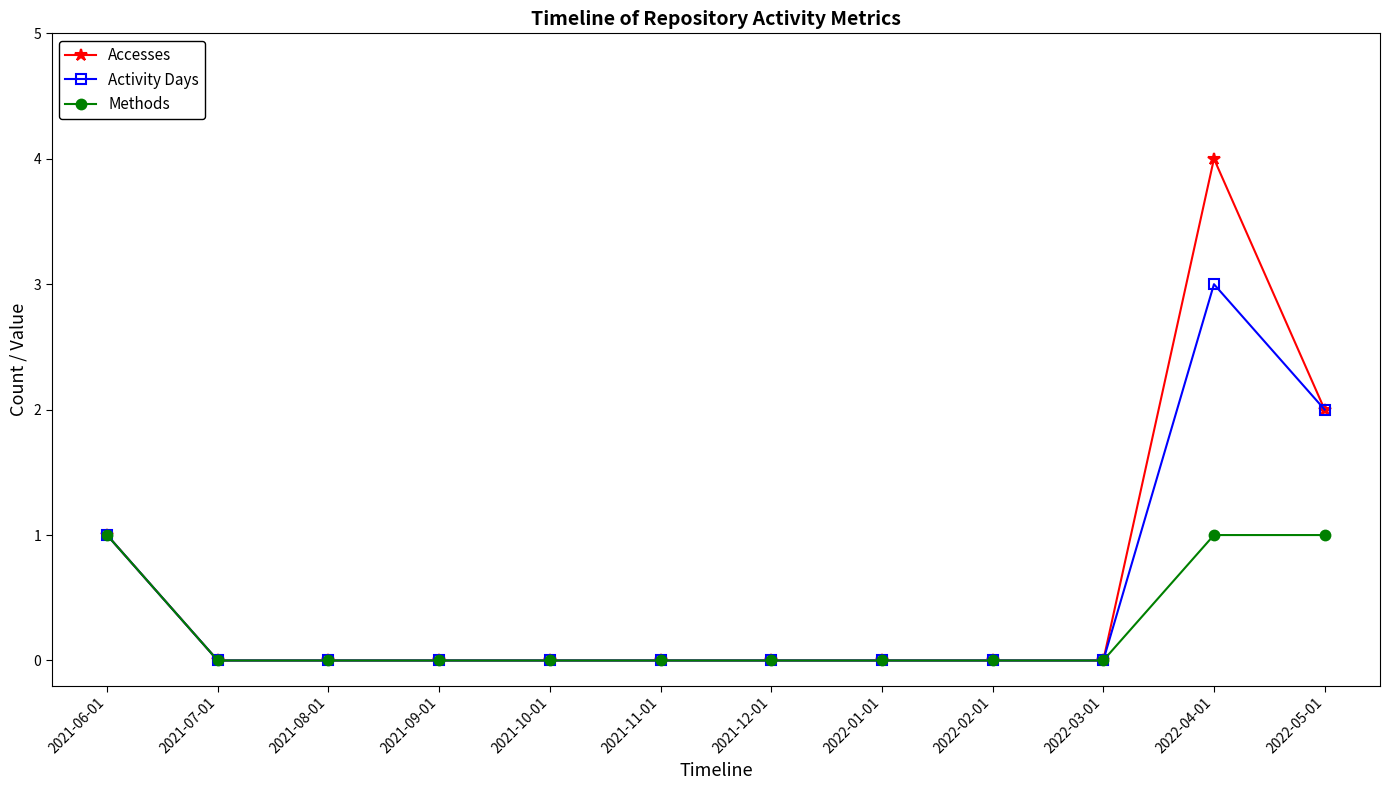

What are all the series names shown in the legend?

Accesses, Activity Days, Methods